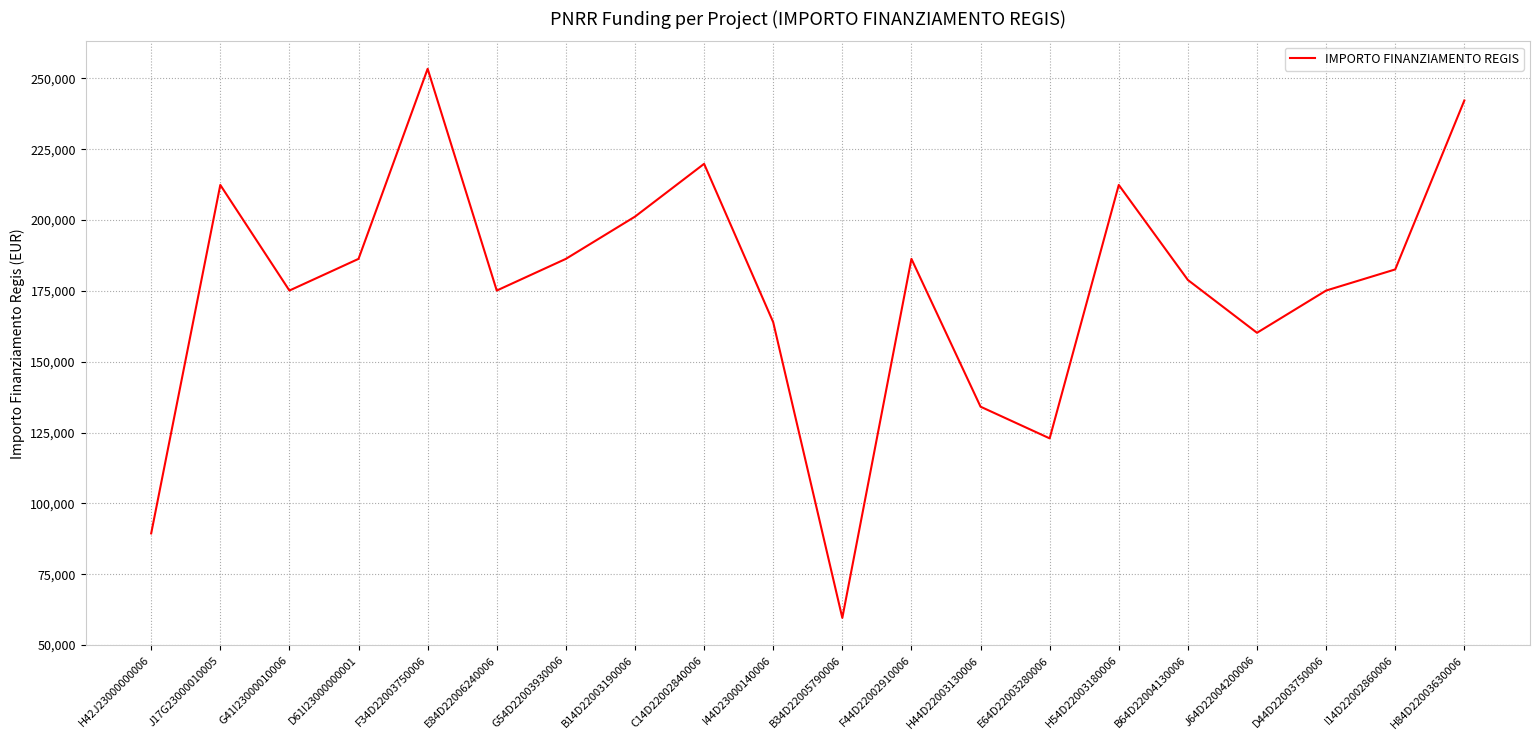

The value at H54D22003180006 is 109671.8. True or false?

False